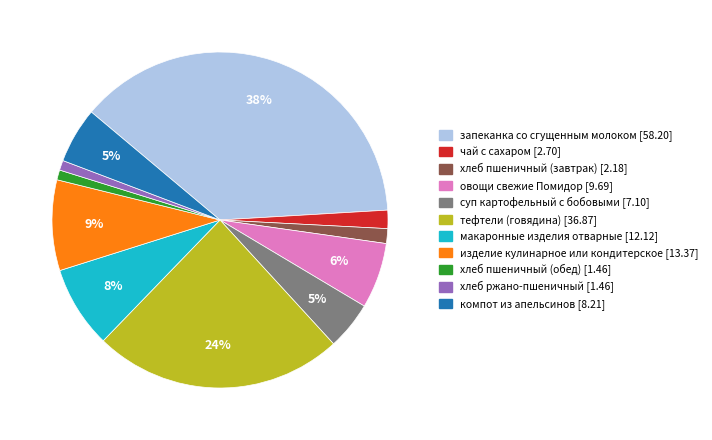

Which has a higher value, макаронные изделия отварные or суп картофельный с бобовыми?

макаронные изделия отварные